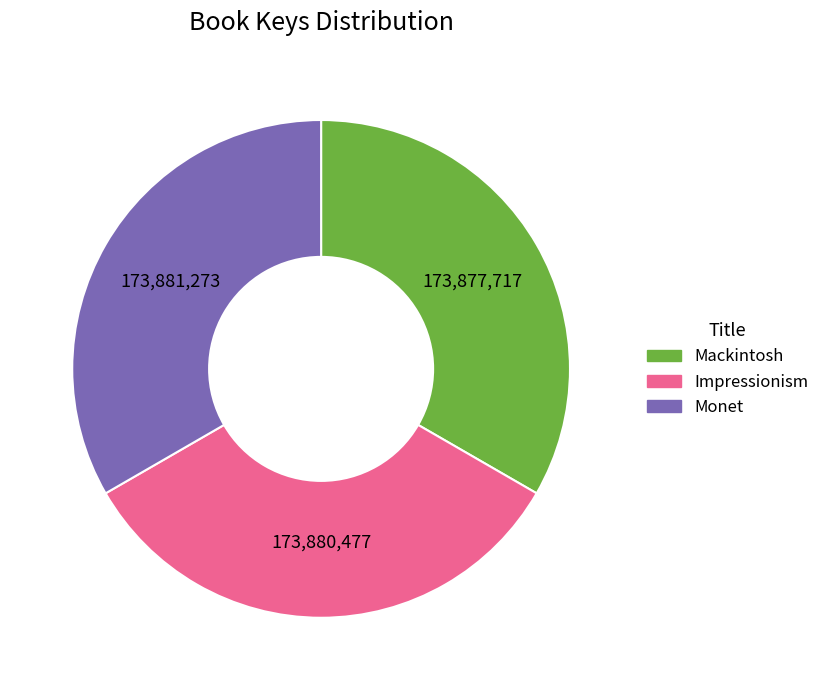

The Mackintosh slice represents 39% of the pie. True or false?

False